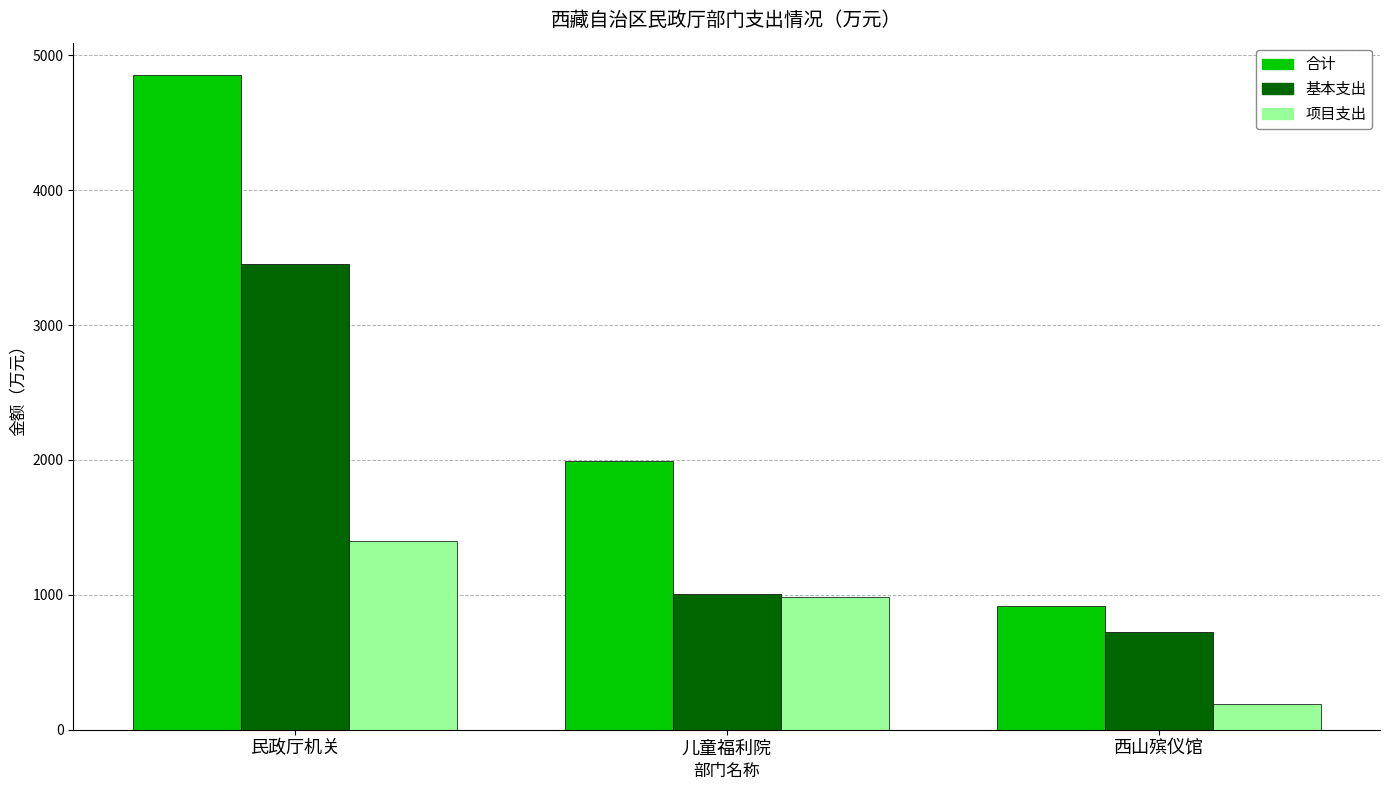

How many series are shown in this chart?

3